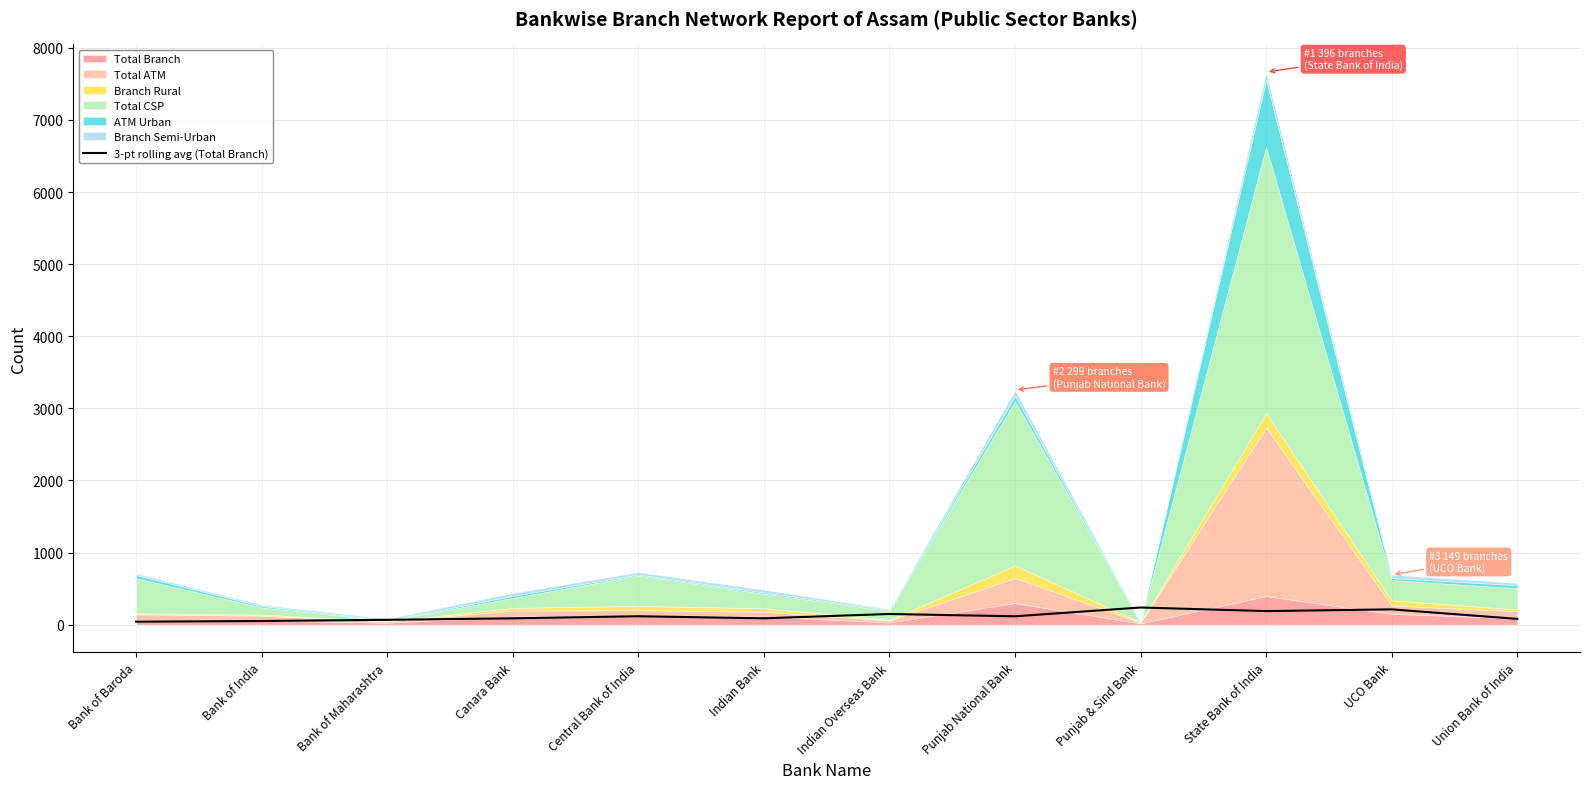

Is it true that 3-pt rolling avg (Total Branch) equals 237.3 at Punjab & Sind Bank?

True